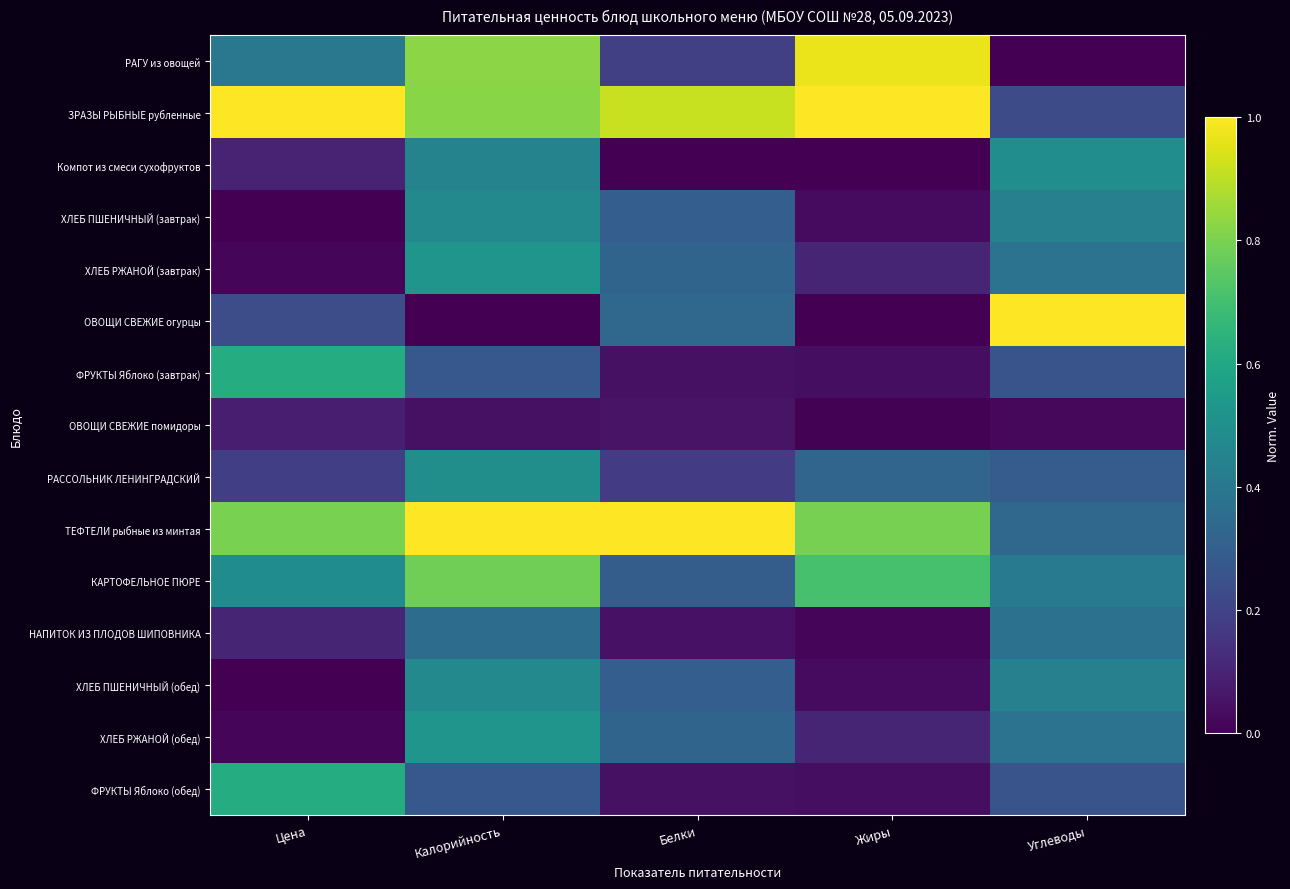

Reading left to right, extract all data points from this chart.

РАГУ из овощей: Цена=0.4	Калорийность=0.8	Белки=0.2	Жиры=1.0	Углеводы=0.0
ЗРАЗЫ РЫБНЫЕ рубленные: Цена=1.0	Калорийность=0.8	Белки=0.9	Жиры=1.0	Углеводы=0.2
Компот из смеси сухофруктов: Цена=0.1	Калорийность=0.4	Белки=0.0	Жиры=0.0	Углеводы=0.5
ХЛЕБ ПШЕНИЧНЫЙ (завтрак): Цена=0.0	Калорийность=0.5	Белки=0.3	Жиры=0.0	Углеводы=0.4
ХЛЕБ РЖАНОЙ (завтрак): Цена=0.0	Калорийность=0.5	Белки=0.3	Жиры=0.1	Углеводы=0.4
ОВОЩИ СВЕЖИЕ огурцы: Цена=0.2	Калорийность=0.0	Белки=0.3	Жиры=0.0	Углеводы=1.0
ФРУКТЫ Яблоко (завтрак): Цена=0.6	Калорийность=0.3	Белки=0.0	Жиры=0.0	Углеводы=0.3
ОВОЩИ СВЕЖИЕ помидоры: Цена=0.1	Калорийность=0.0	Белки=0.1	Жиры=0.0	Углеводы=0.0
РАССОЛЬНИК ЛЕНИНГРАДСКИЙ: Цена=0.2	Калорийность=0.5	Белки=0.2	Жиры=0.3	Углеводы=0.3
ТЕФТЕЛИ рыбные из минтая: Цена=0.8	Калорийность=1.0	Белки=1.0	Жиры=0.8	Углеводы=0.3
КАРТОФЕЛЬНОЕ ПЮРЕ: Цена=0.5	Калорийность=0.8	Белки=0.3	Жиры=0.7	Углеводы=0.4
НАПИТОК ИЗ ПЛОДОВ ШИПОВНИКА: Цена=0.1	Калорийность=0.4	Белки=0.1	Жиры=0.0	Углеводы=0.4
ХЛЕБ ПШЕНИЧНЫЙ (обед): Цена=0.0	Калорийность=0.5	Белки=0.3	Жиры=0.0	Углеводы=0.4
ХЛЕБ РЖАНОЙ (обед): Цена=0.0	Калорийность=0.5	Белки=0.3	Жиры=0.1	Углеводы=0.4
ФРУКТЫ Яблоко (обед): Цена=0.6	Калорийность=0.3	Белки=0.0	Жиры=0.0	Углеводы=0.3